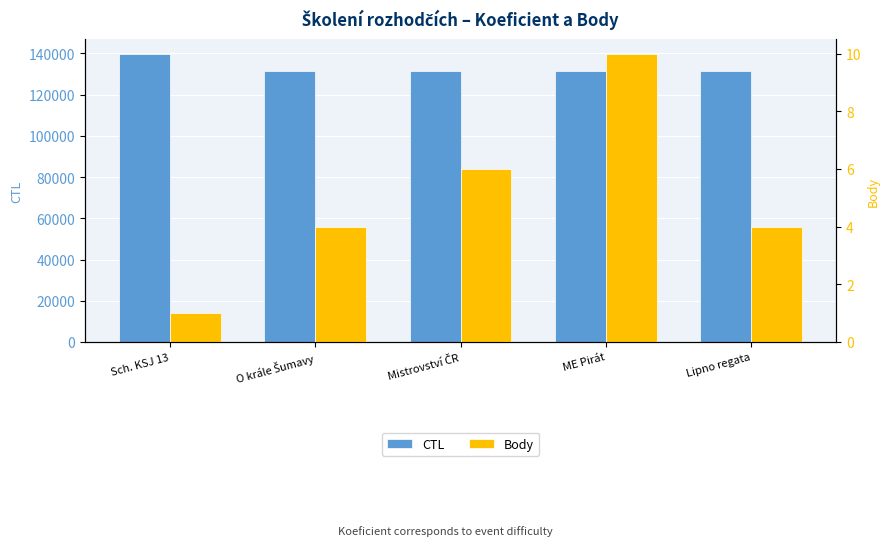

At which category does the chart reach its minimum across all series?

Sch. KSJ 13